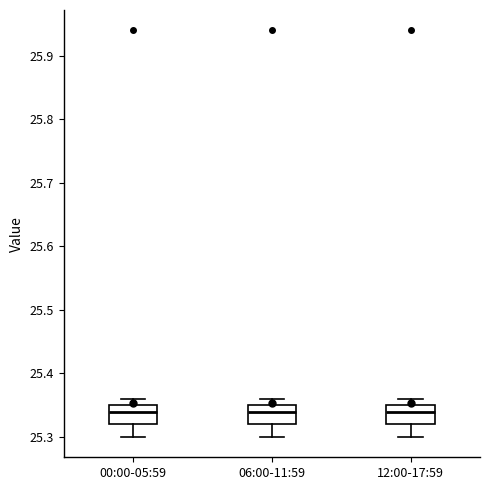

Reading left to right, transcribe this box plot: for each box, give where its median line is, the range the box spans, and where its two whiskers end, as read against the y-axis. The values are not printed on the chart, so give them approximately, as read against the axis.

00:00-05:59: median 25.34, box 25.32 to 25.35, whiskers 25.30 to 25.36
06:00-11:59: median 25.34, box 25.32 to 25.35, whiskers 25.30 to 25.36
12:00-17:59: median 25.34, box 25.32 to 25.35, whiskers 25.30 to 25.36